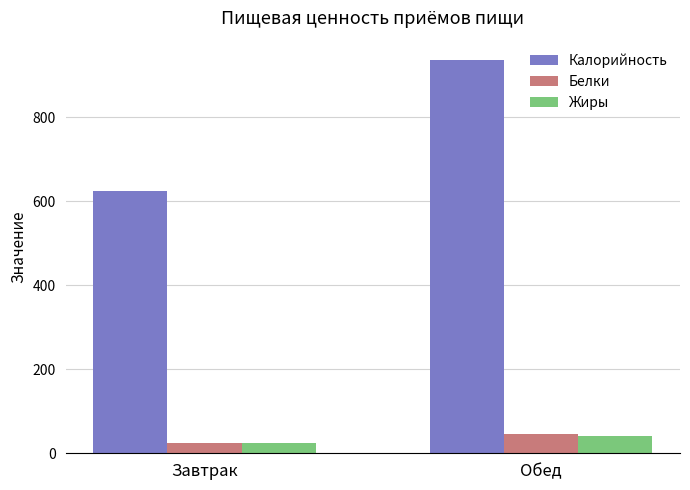

What is the spread (max minus min) of values at Обед?

894.6